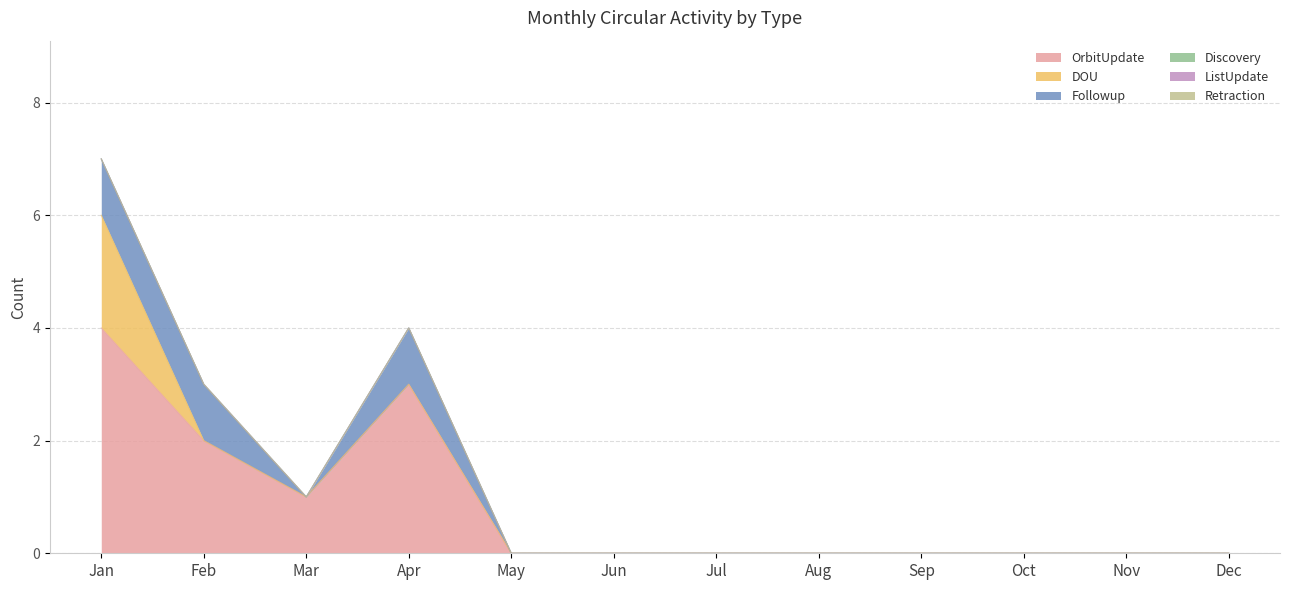

What is the average value of the OrbitUpdate series?

1